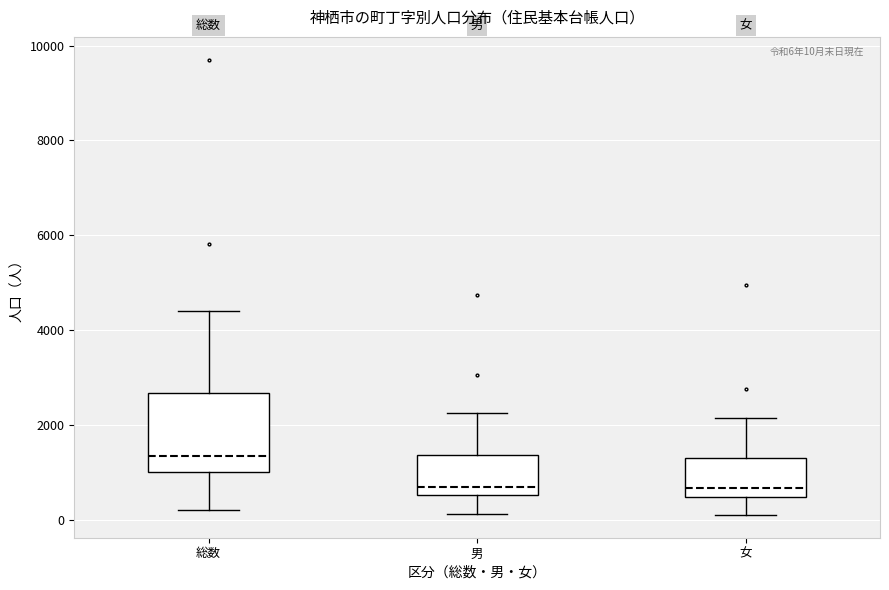

Which box is the tallest, from its lower edge to its upper edge?

総数